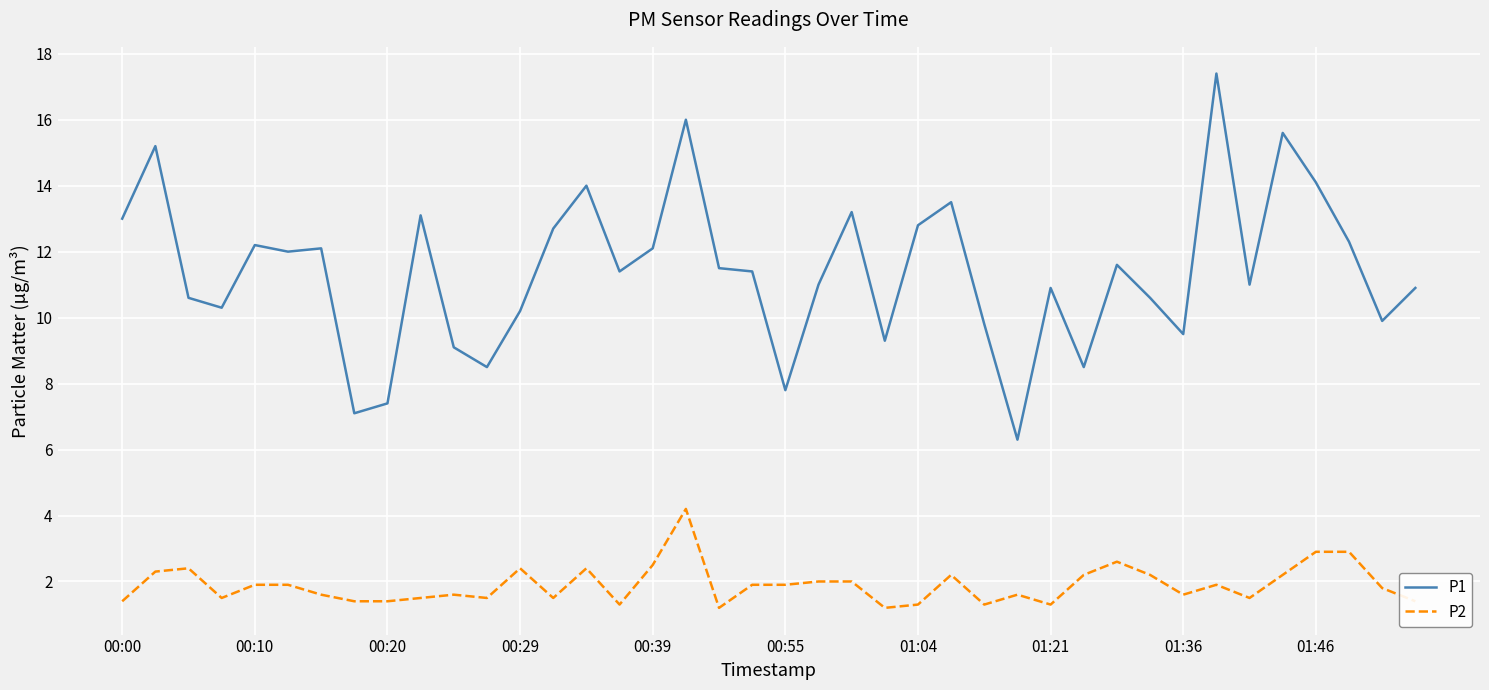

True or false: P2 and P1 intersect in this chart.

False